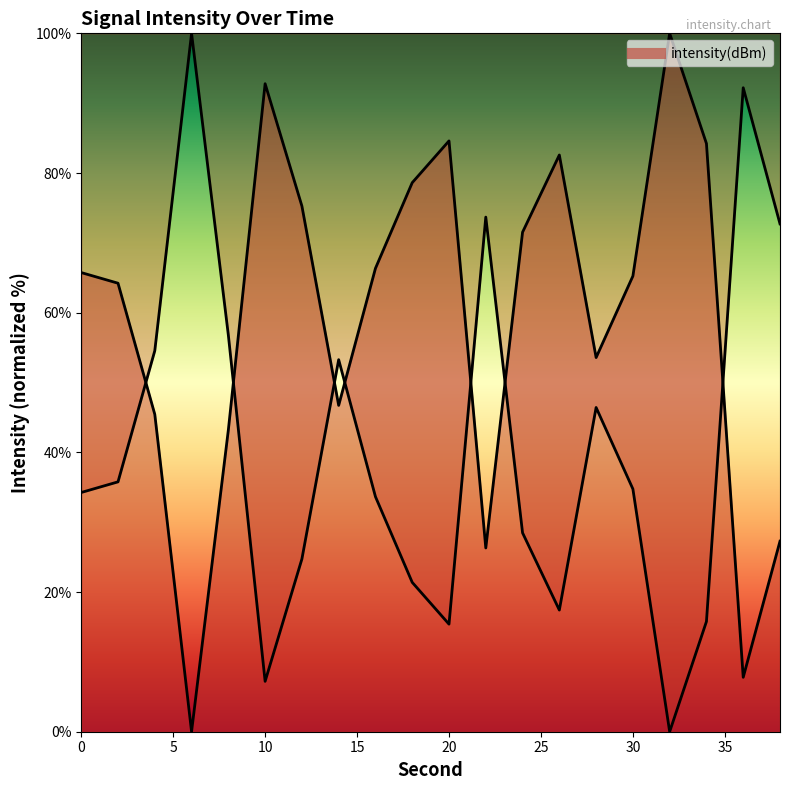

What is the sum of the values at 14 and 28?

100.3